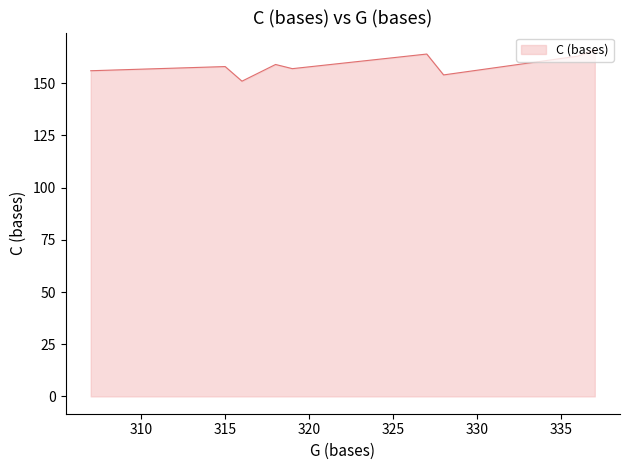

How many data points does each series have?

10